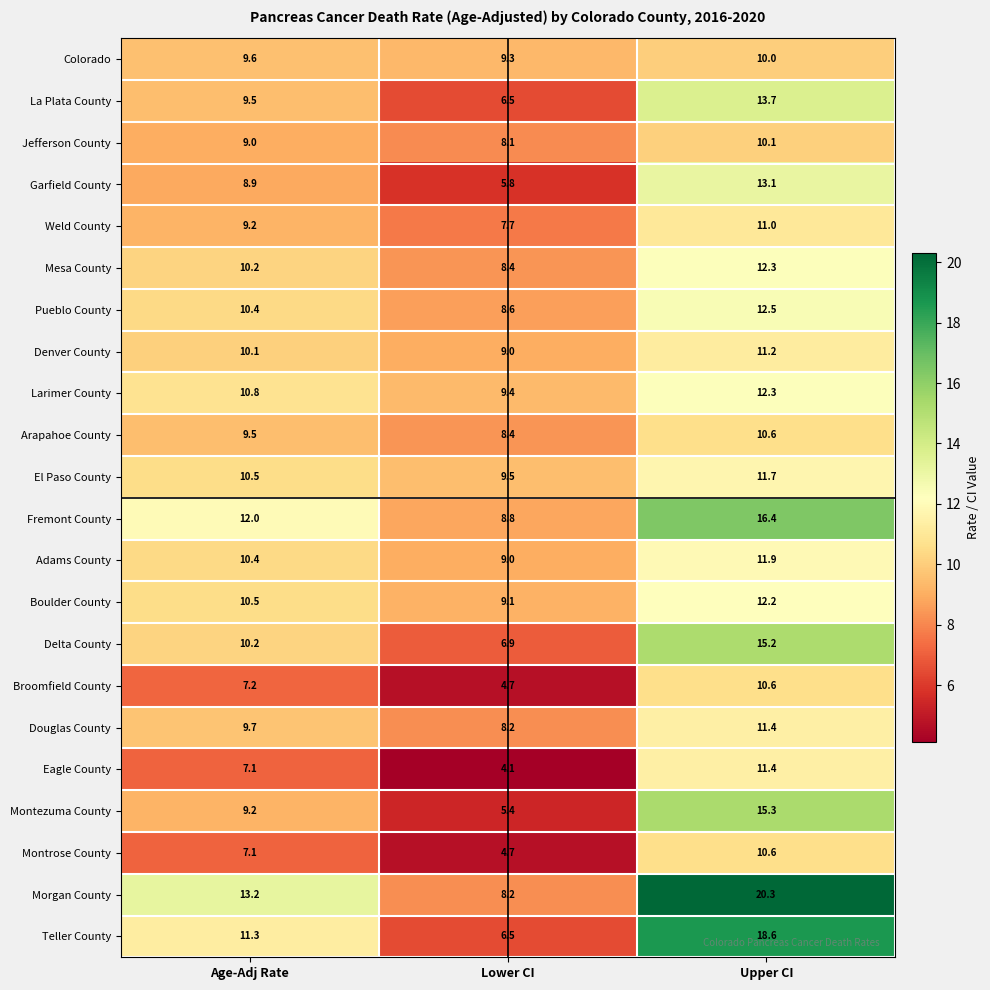

What is the smallest value displayed?

4.1